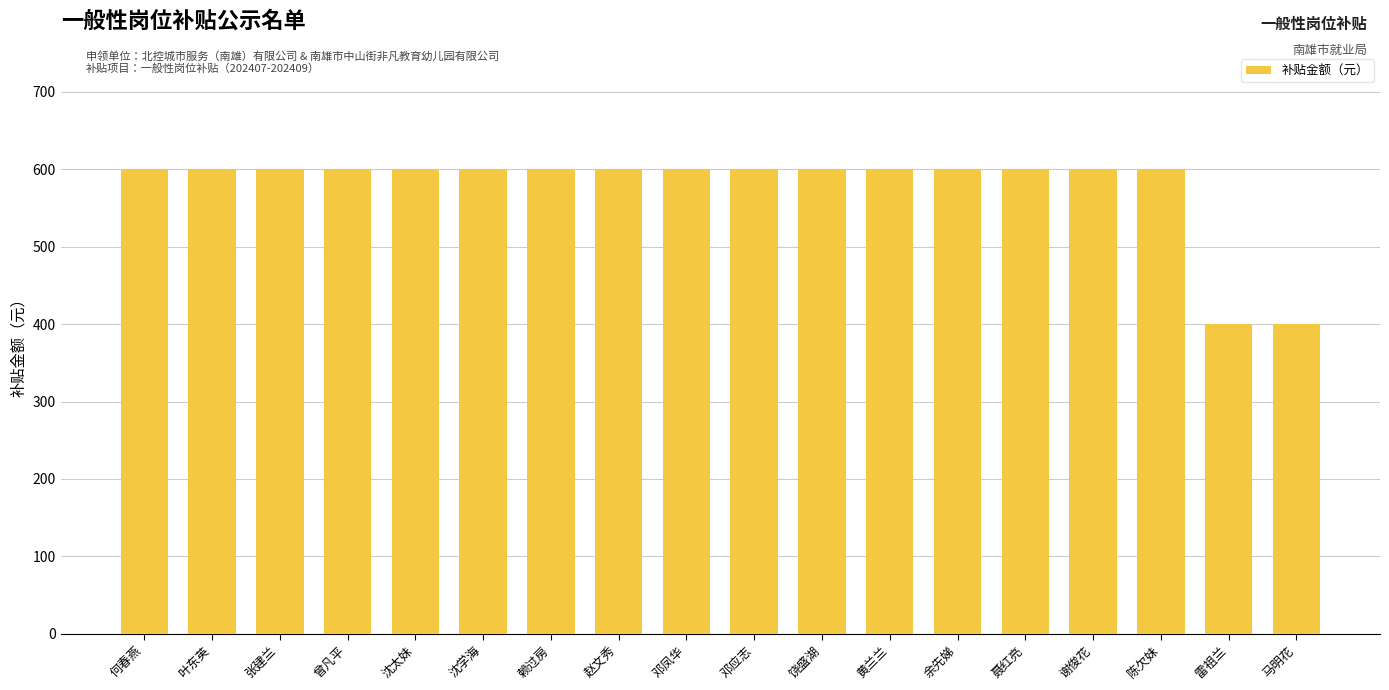

How many data points are less than 600?

2